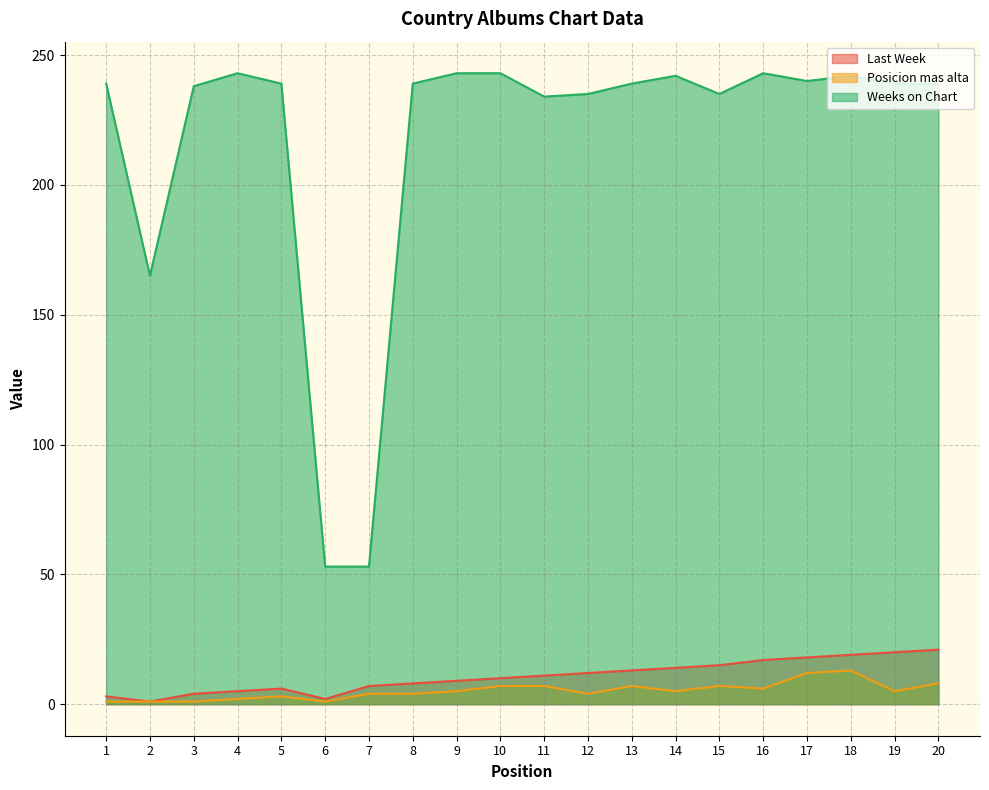

Count the number of data series in this chart.

3